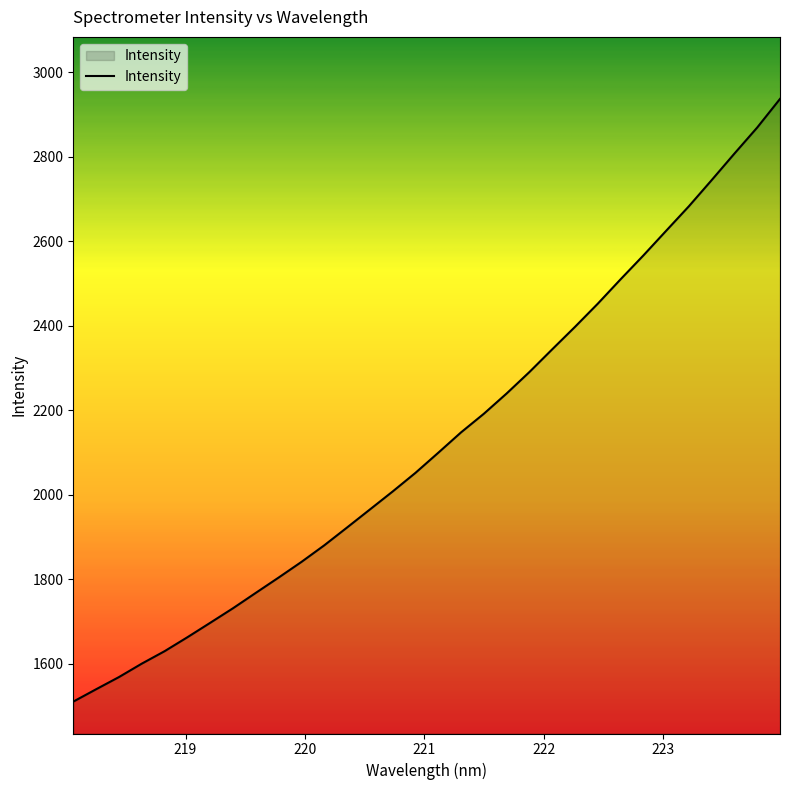

What is the minimum value shown in the chart?

1509.7